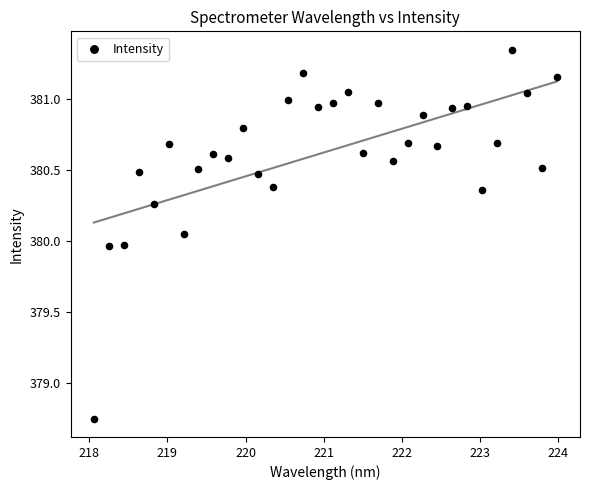

What is the range of X values (max minus min)?

5.9